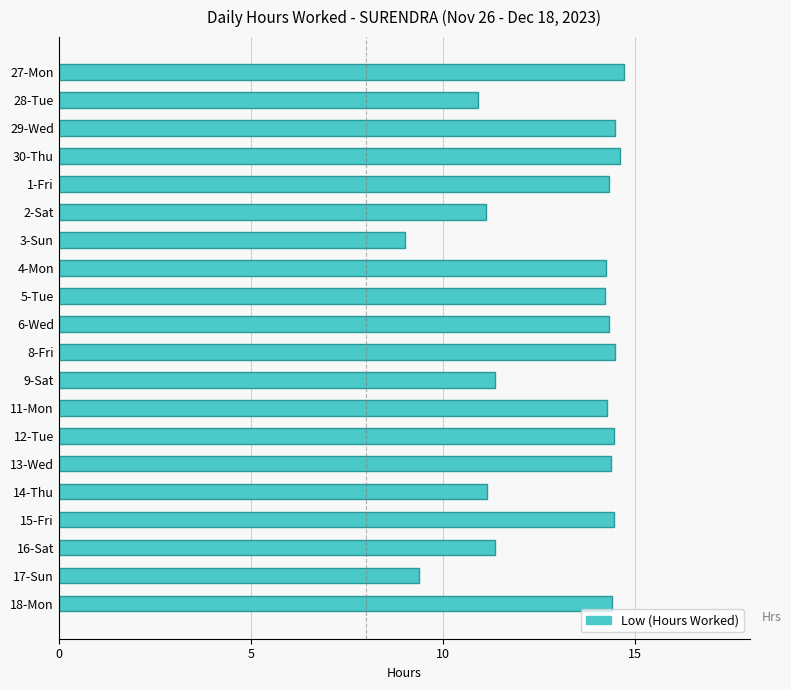

Which label corresponds to the smallest value in the chart?

3-Sun